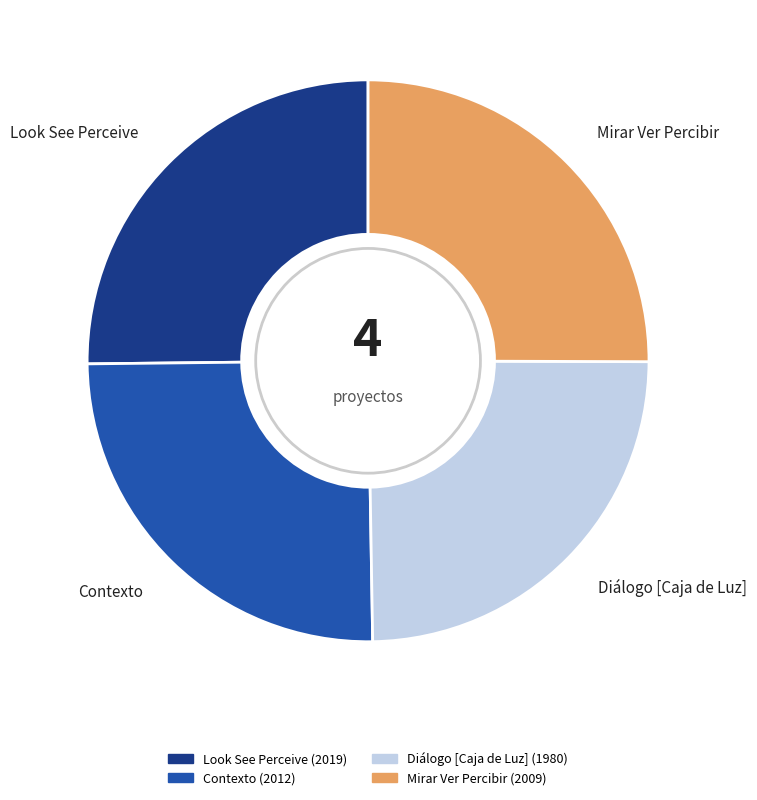

Count the number of slices in the pie.

4